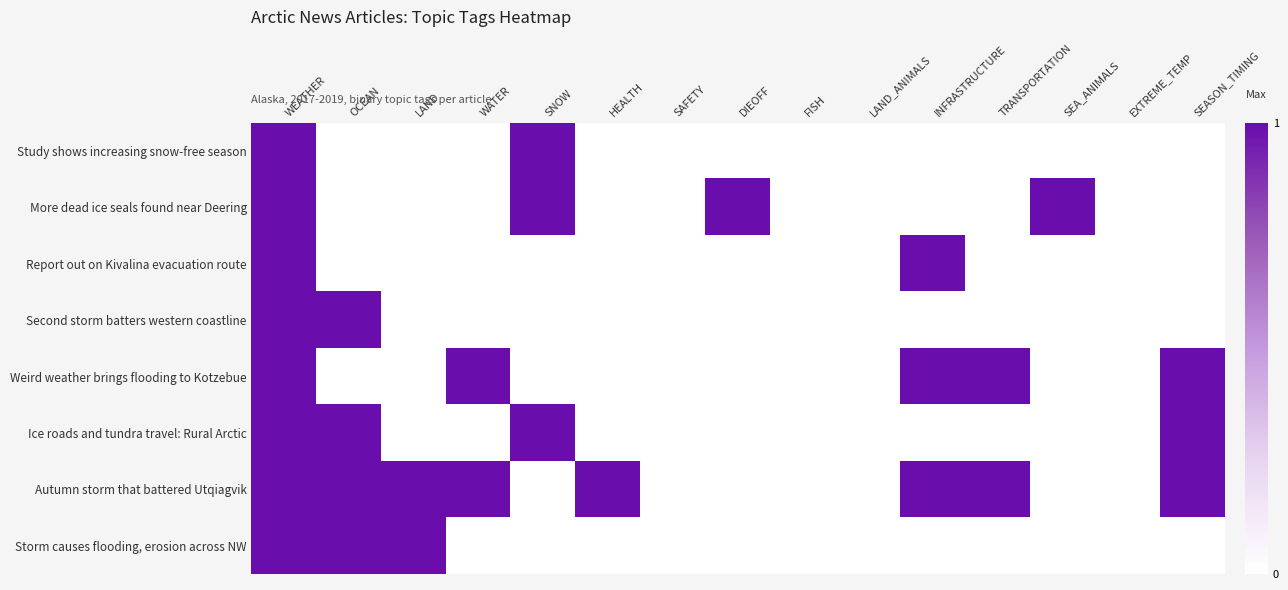

Reading left to right, what are all the values shown in this chart?

Study shows increasing snow-free season: WEATHER=1	OCEAN=0	LAND=0	WATER=0	SNOW=1	HEALTH=0	SAFETY=0	DIEOFF=0	FISH=0	LAND_ANIMALS=0	INFRASTRUCTURE=0	TRANSPORTATION=0	SEA_ANIMALS=0	EXTREME_TEMP=0	SEASON_TIMING=0
More dead ice seals found near Deering: WEATHER=1	OCEAN=0	LAND=0	WATER=0	SNOW=1	HEALTH=0	SAFETY=0	DIEOFF=1	FISH=0	LAND_ANIMALS=0	INFRASTRUCTURE=0	TRANSPORTATION=0	SEA_ANIMALS=1	EXTREME_TEMP=0	SEASON_TIMING=0
Report out on Kivalina evacuation route: WEATHER=1	OCEAN=0	LAND=0	WATER=0	SNOW=0	HEALTH=0	SAFETY=0	DIEOFF=0	FISH=0	LAND_ANIMALS=0	INFRASTRUCTURE=1	TRANSPORTATION=0	SEA_ANIMALS=0	EXTREME_TEMP=0	SEASON_TIMING=0
Second storm batters western coastline: WEATHER=1	OCEAN=1	LAND=0	WATER=0	SNOW=0	HEALTH=0	SAFETY=0	DIEOFF=0	FISH=0	LAND_ANIMALS=0	INFRASTRUCTURE=0	TRANSPORTATION=0	SEA_ANIMALS=0	EXTREME_TEMP=0	SEASON_TIMING=0
Weird weather brings flooding to Kotzebue: WEATHER=1	OCEAN=0	LAND=0	WATER=1	SNOW=0	HEALTH=0	SAFETY=0	DIEOFF=0	FISH=0	LAND_ANIMALS=0	INFRASTRUCTURE=1	TRANSPORTATION=1	SEA_ANIMALS=0	EXTREME_TEMP=0	SEASON_TIMING=1
Ice roads and tundra travel: Rural Arctic: WEATHER=1	OCEAN=1	LAND=0	WATER=0	SNOW=1	HEALTH=0	SAFETY=0	DIEOFF=0	FISH=0	LAND_ANIMALS=0	INFRASTRUCTURE=0	TRANSPORTATION=0	SEA_ANIMALS=0	EXTREME_TEMP=0	SEASON_TIMING=1
Autumn storm that battered Utqiagvik: WEATHER=1	OCEAN=1	LAND=1	WATER=1	SNOW=0	HEALTH=1	SAFETY=0	DIEOFF=0	FISH=0	LAND_ANIMALS=0	INFRASTRUCTURE=1	TRANSPORTATION=1	SEA_ANIMALS=0	EXTREME_TEMP=0	SEASON_TIMING=1
Storm causes flooding, erosion across NW: WEATHER=1	OCEAN=1	LAND=1	WATER=0	SNOW=0	HEALTH=0	SAFETY=0	DIEOFF=0	FISH=0	LAND_ANIMALS=0	INFRASTRUCTURE=0	TRANSPORTATION=0	SEA_ANIMALS=0	EXTREME_TEMP=0	SEASON_TIMING=0